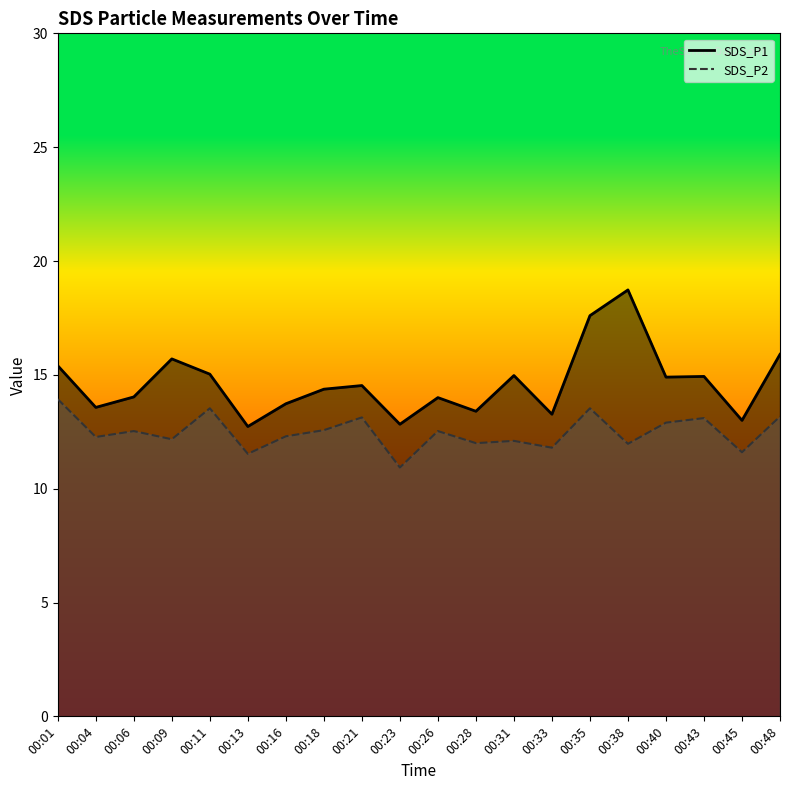

Rank the categories by SDS_P1 value from highest to lowest.

00:38, 00:35, 00:48, 00:09, 00:01, 00:11, 00:31, 00:43, 00:40, 00:21, 00:18, 00:06, 00:26, 00:16, 00:04, 00:28, 00:33, 00:45, 00:23, 00:13